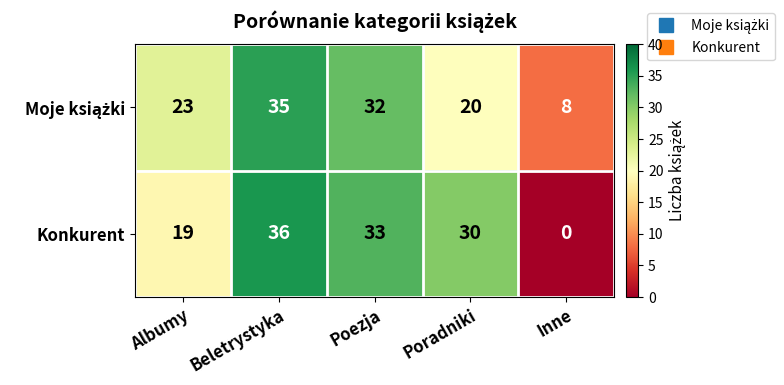

What is the total value across all series at Beletrystyka?

71